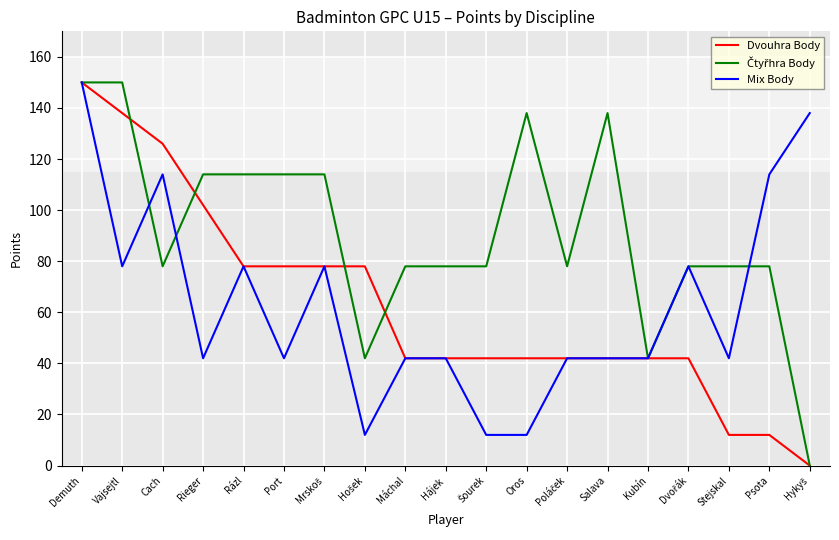

Does the chart have visible grid lines?

Yes